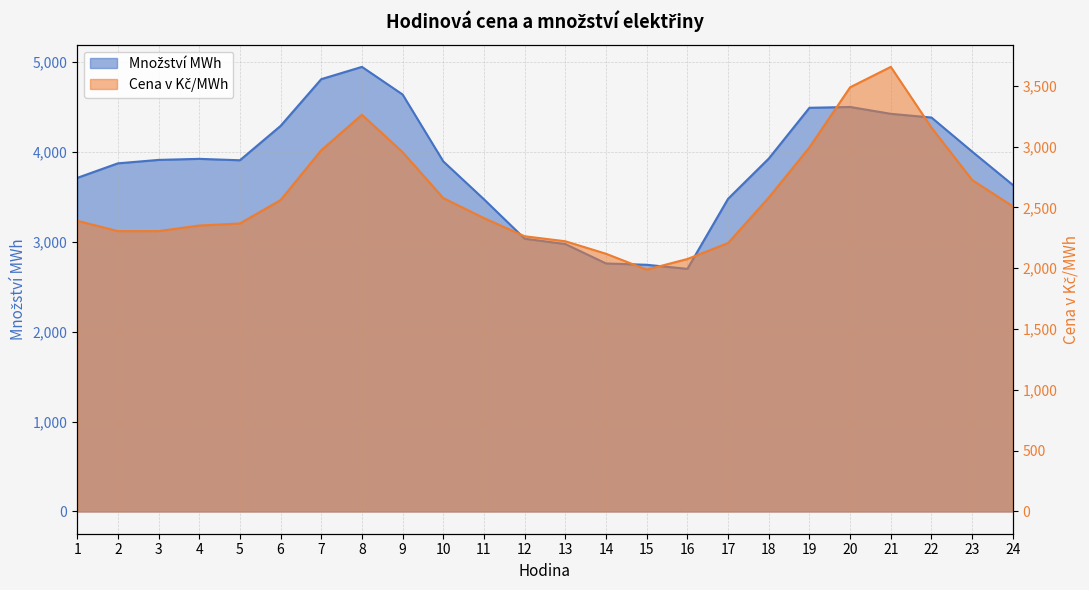

What is the total value across all series at 6?

6846.4